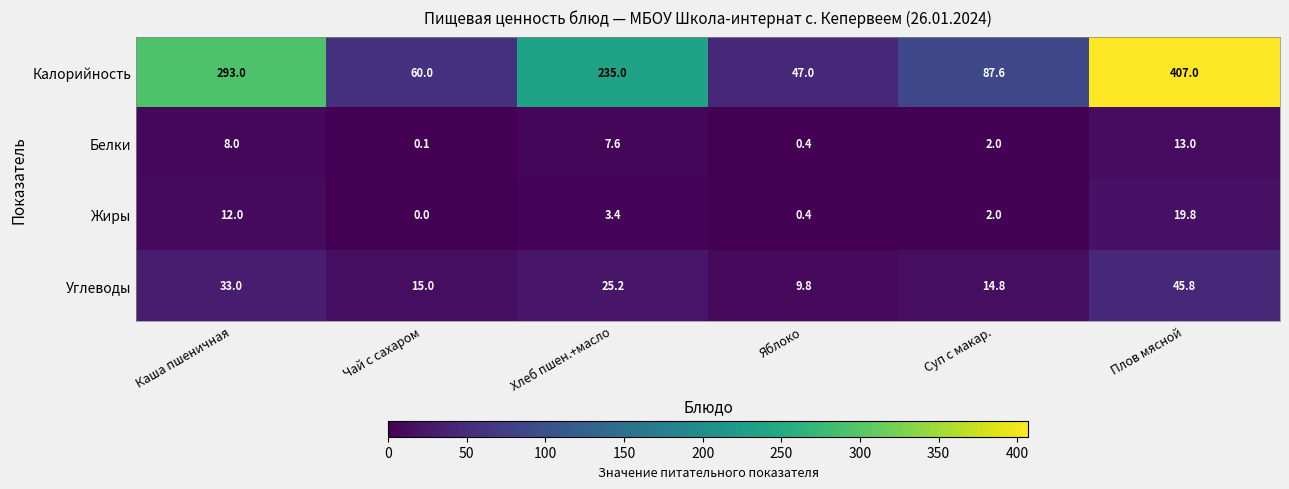

Which series has the largest total across all categories?

Калорийность